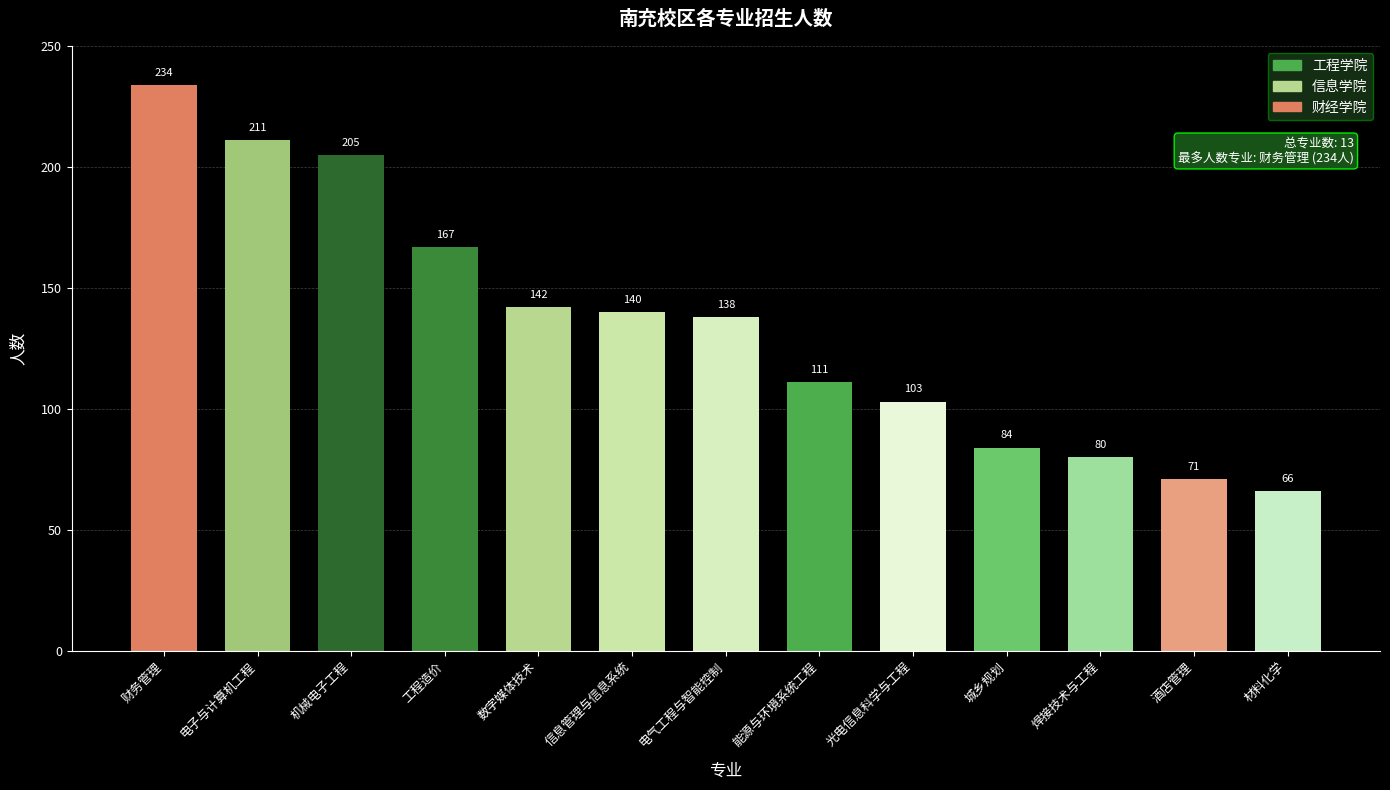

Does the chart contain stacked bars?

No